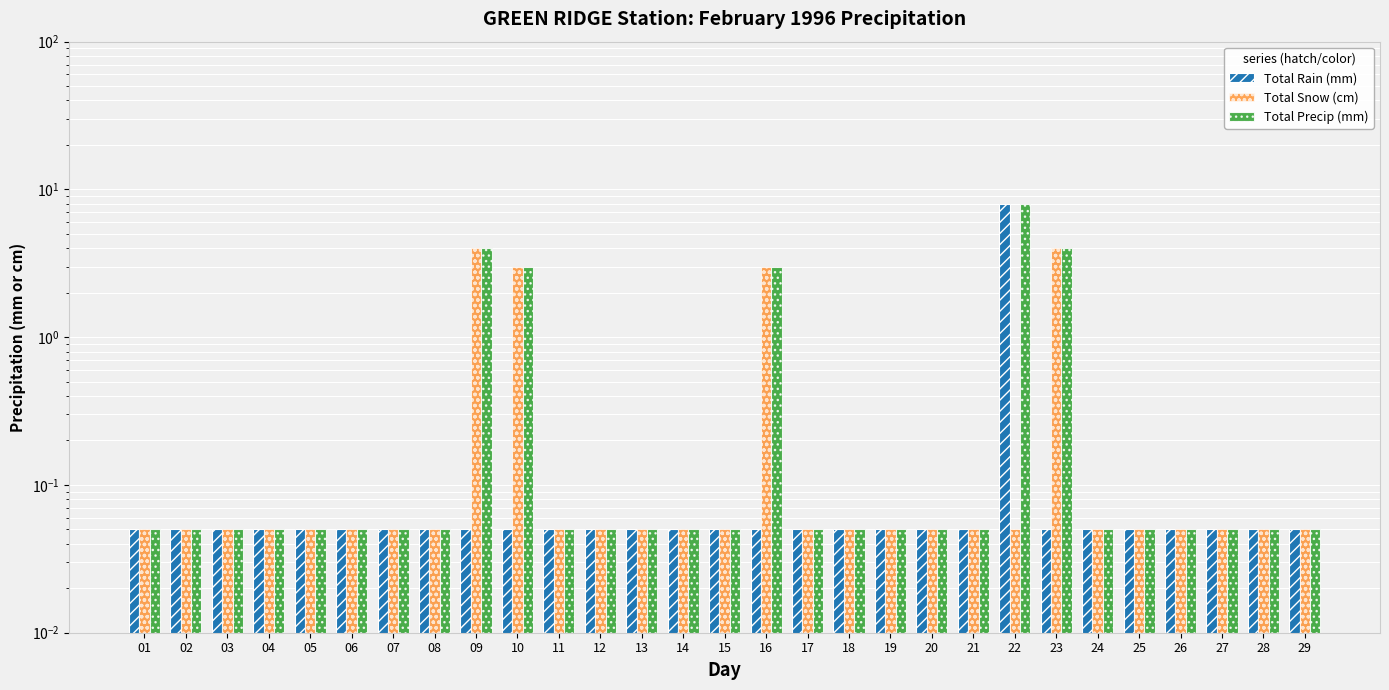

What is the approximate value of Total Precip (mm) at 05?

0.1